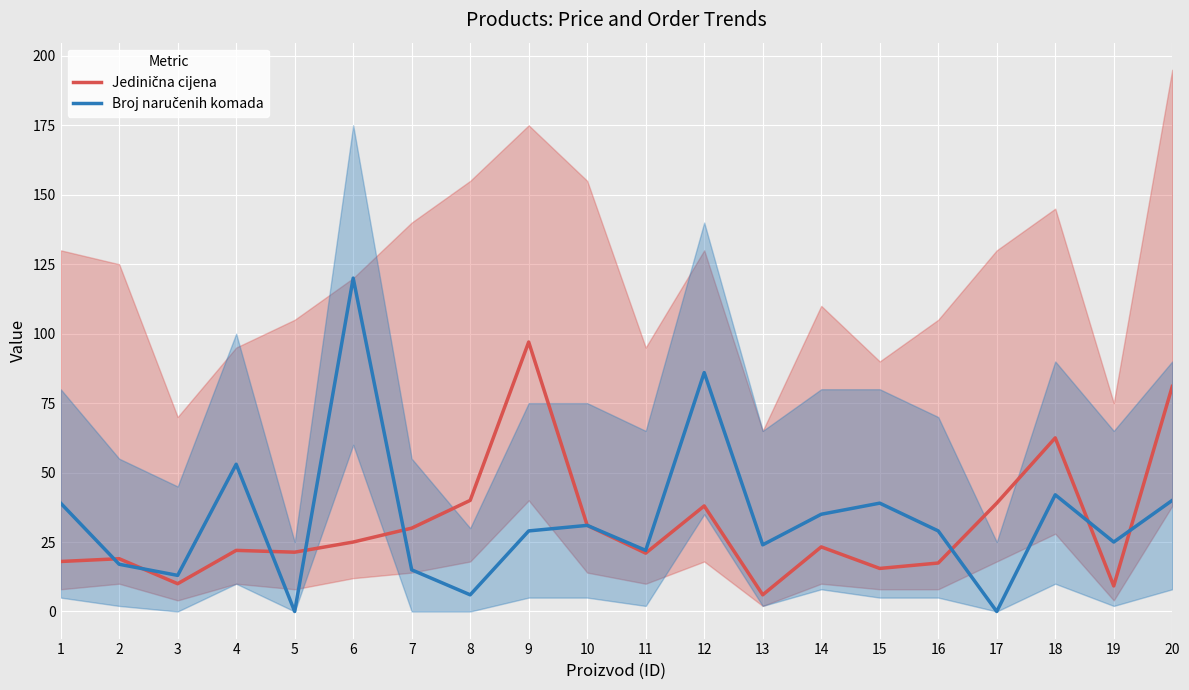

Reading left to right, extract all data points from this chart.

Jedinična cijena: 1=18.0	2=19.0	3=10.0	4=22.0	5=21.4	6=25.0	7=30.0	8=40.0	9=97.0	10=31.0	11=21.0	12=38.0	13=6.0	14=23.2	15=15.5	16=17.4	17=39.0	18=62.5	19=9.2	20=81.0
Broj naručenih komada: 1=39.0	2=17.0	3=13.0	4=53.0	5=0.0	6=120.0	7=15.0	8=6.0	9=29.0	10=31.0	11=22.0	12=86.0	13=24.0	14=35.0	15=39.0	16=29.0	17=0.0	18=42.0	19=25.0	20=40.0